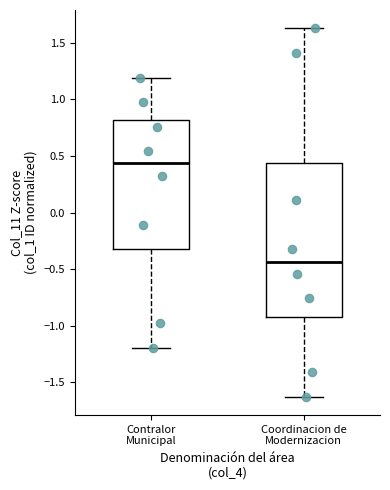

Reading left to right, transcribe this box plot: for each box, give where its median line is, the range the box spans, and where its two whiskers end, as read against the y-axis. The values are not printed on the chart, so give them approximately, as read against the axis.

Contralor Municipal: median 0.45, box -0.35 to 0.80, whiskers -1.20 to 1.20
Coordinacion de Modernizacion: median -0.45, box -0.90 to 0.45, whiskers -1.65 to 1.65